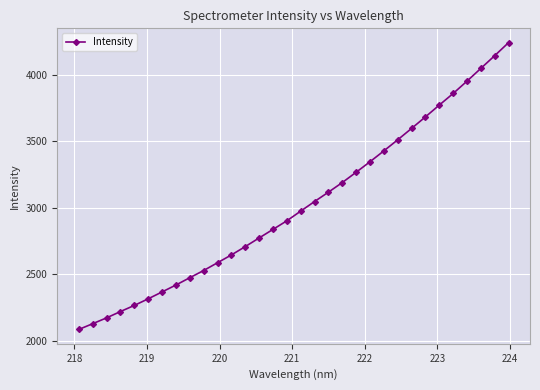

True or false: the data has more than 2 interior local peaks.

False